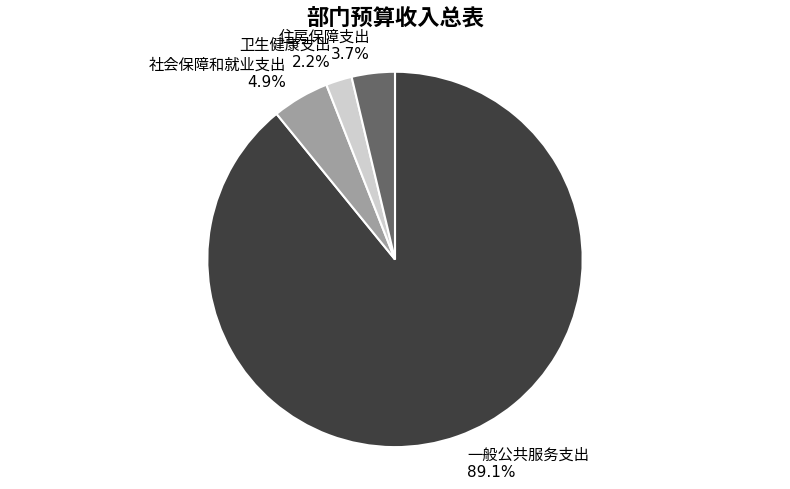

Is there any slice that represents more than half of the pie?

Yes